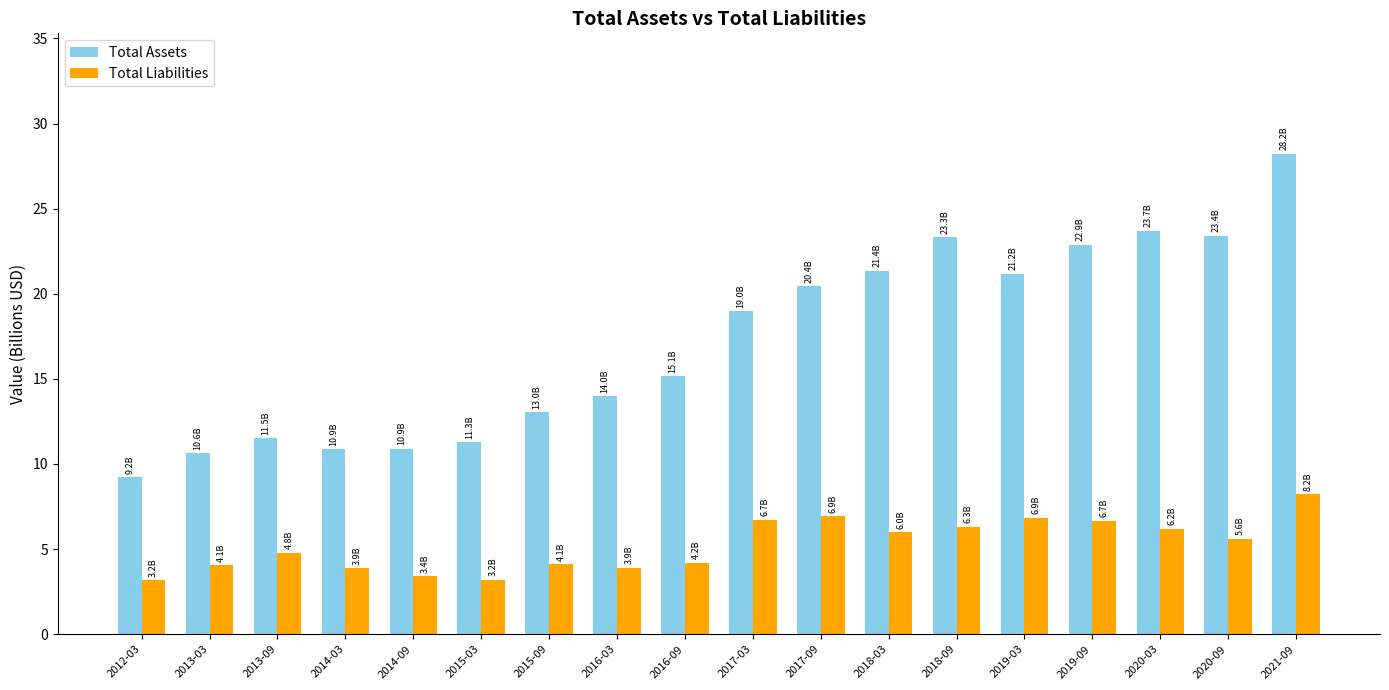

What position from the left is 2014-03?

4